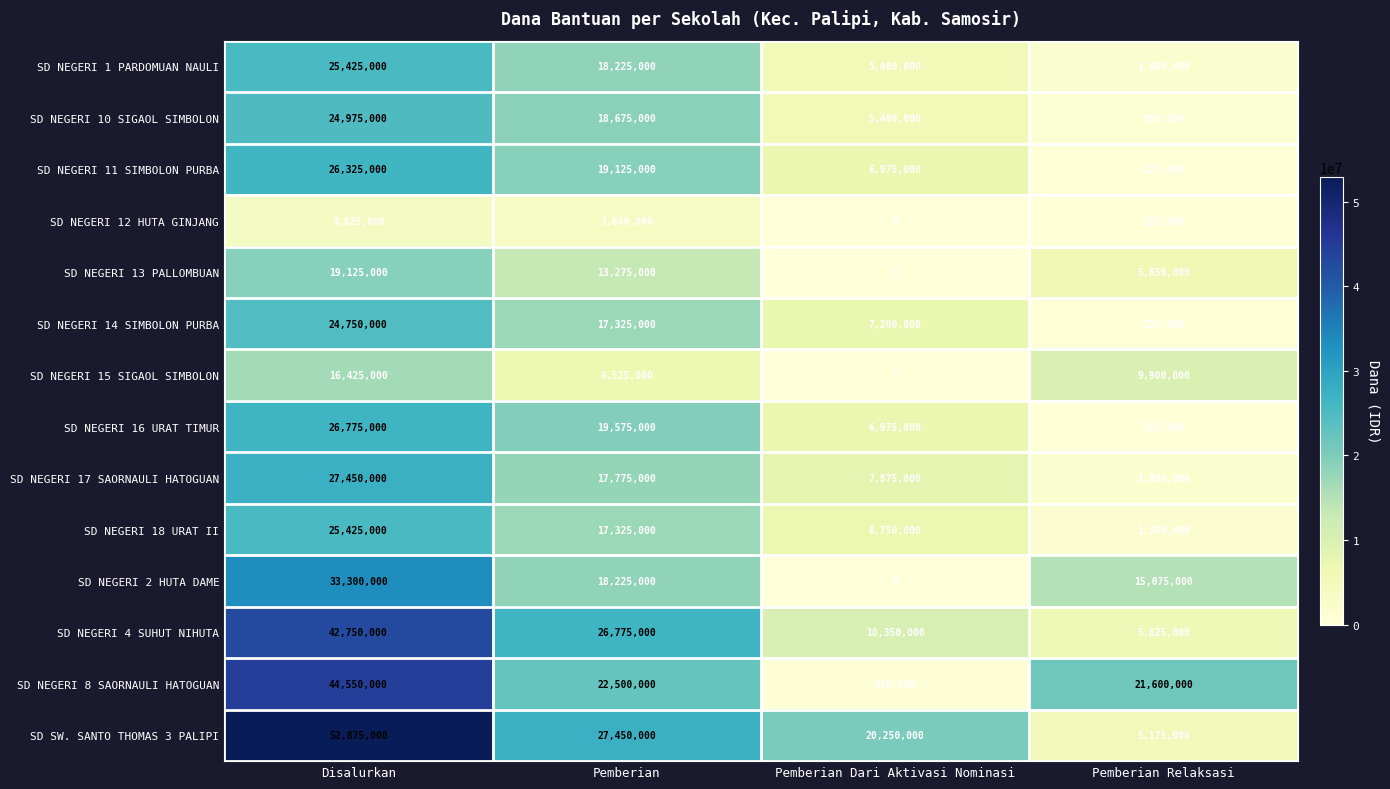

Which series has the largest range (max minus min)?

SD SW. SANTO THOMAS 3 PALIPI